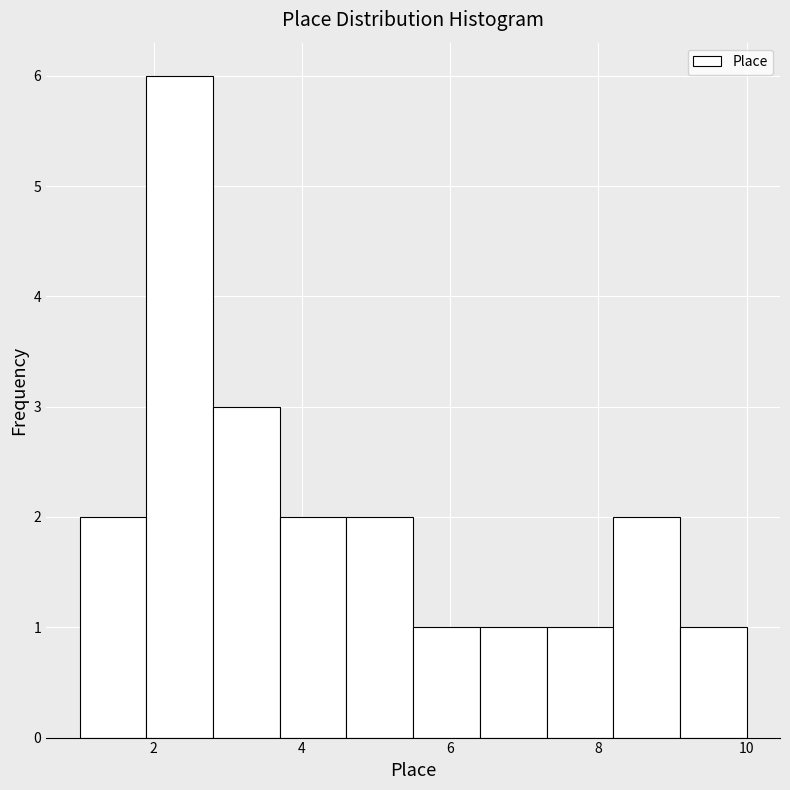

Reading left to right, transcribe this chart: for each bar, give the range it covers on the x-axis and its height. Neither the bar edges nor the heights are printed on the chart, so give them approximately, as read against the axes.

1.0 to 1.9: 2
1.9 to 2.8: 6
2.8 to 3.7: 3
3.7 to 4.6: 2
4.6 to 5.5: 2
5.5 to 6.4: 1
6.4 to 7.3: 1
7.3 to 8.2: 1
8.2 to 9.1: 2
9.1 to 10.0: 1